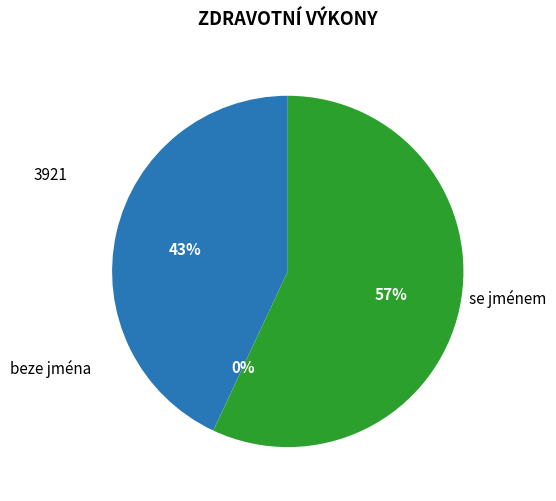

Does any single category account for the majority?

Yes